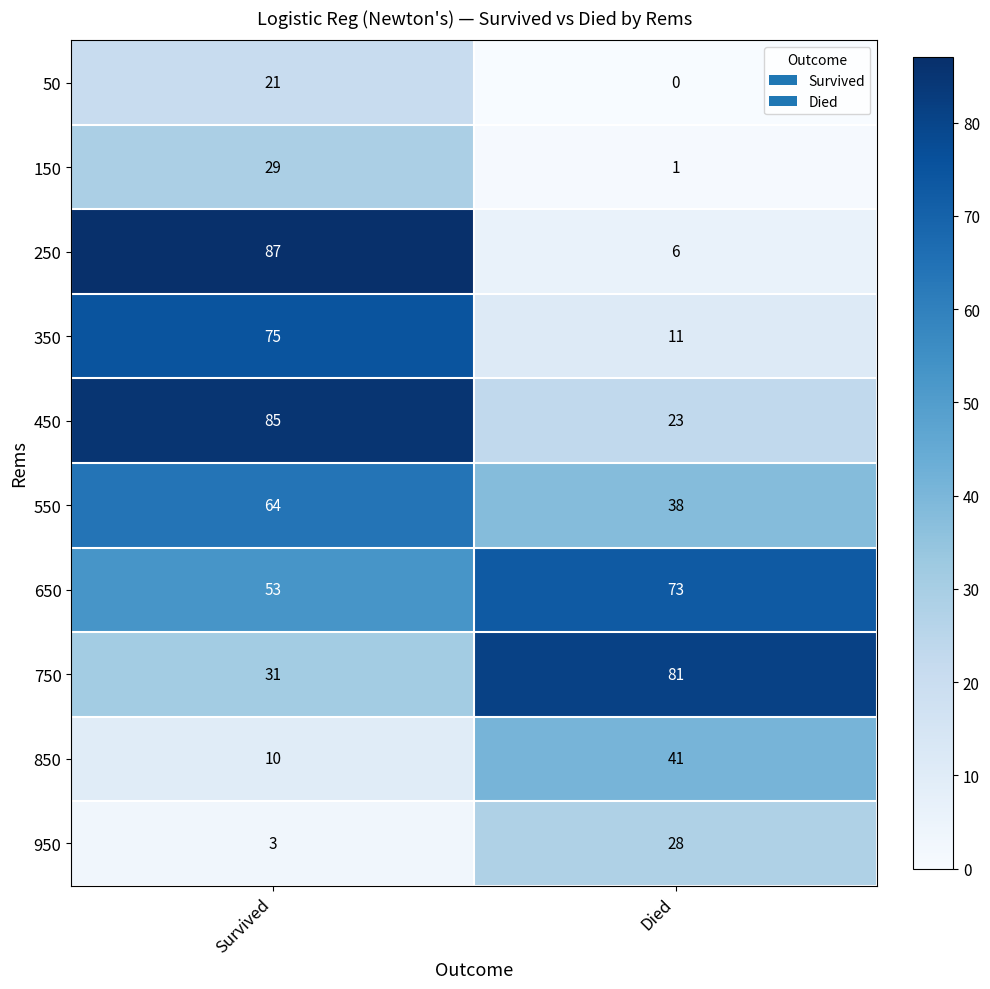

Which series changed the most between Survived and Died?

250